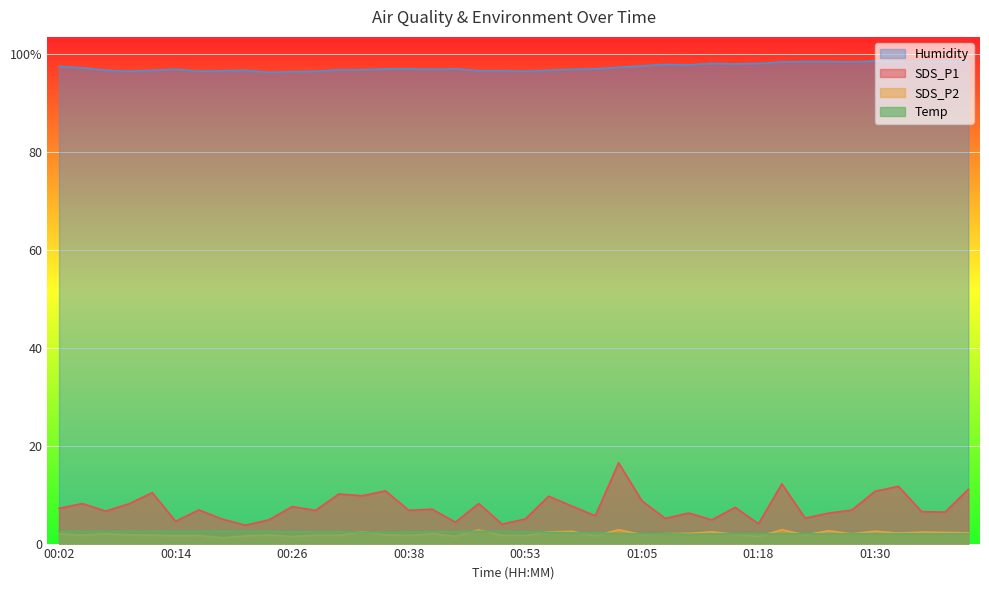

What are all the series names shown in the legend?

Humidity, SDS_P1, SDS_P2, Temp